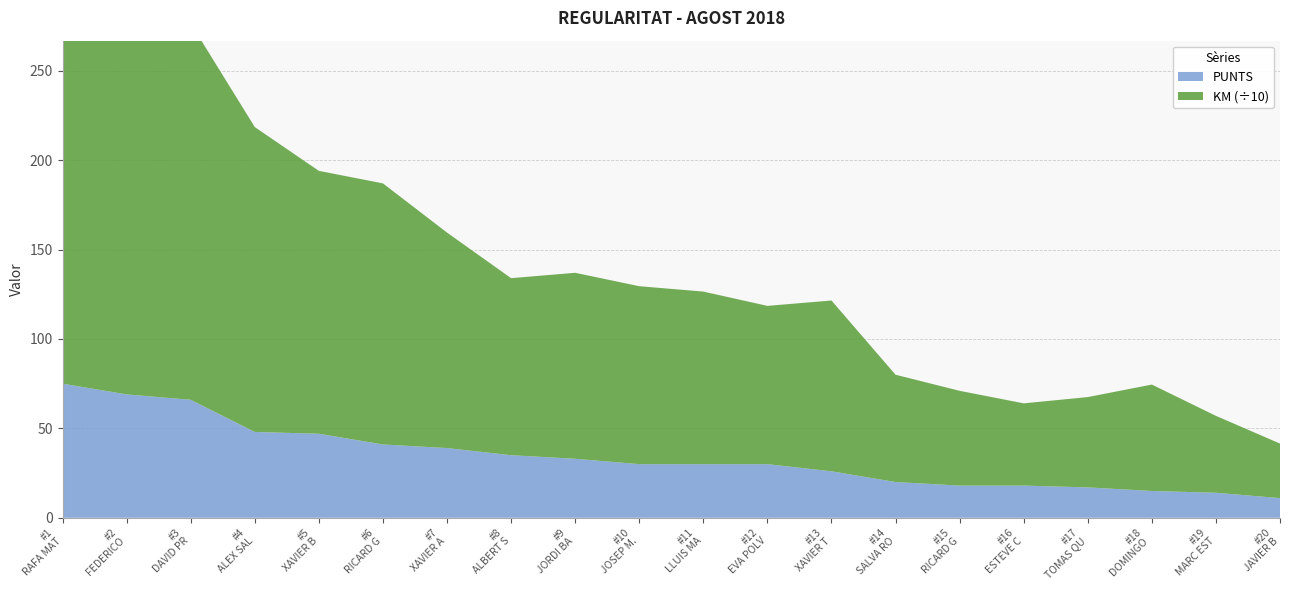

Reading right to left, transcribe all the data shown in this chart.

KM (x10): 305	430	595	505	460	530	600	955	885	965	995	1040	990	1205	1460	1470	1705	2105	2160	2320
PUNTS: 11	14	15	17	18	18	20	26	30	30	30	33	35	39	41	47	48	66	69	75